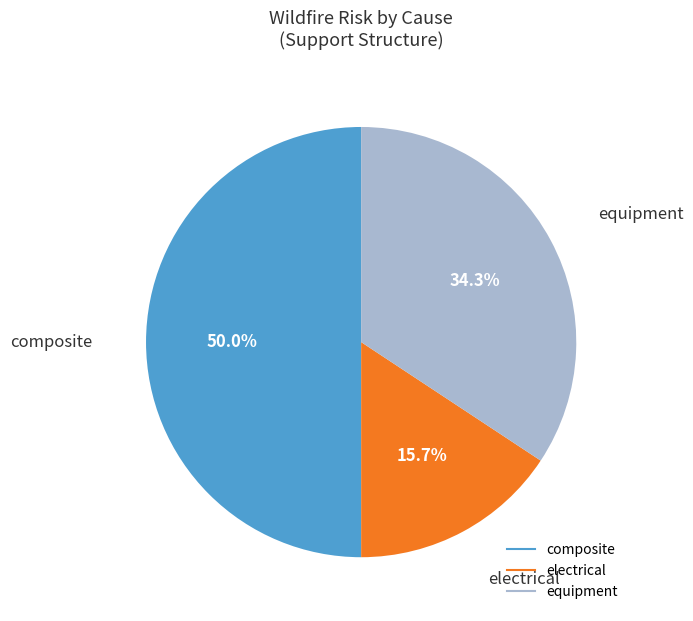

What is the total percentage of electrical and composite?

65.7%